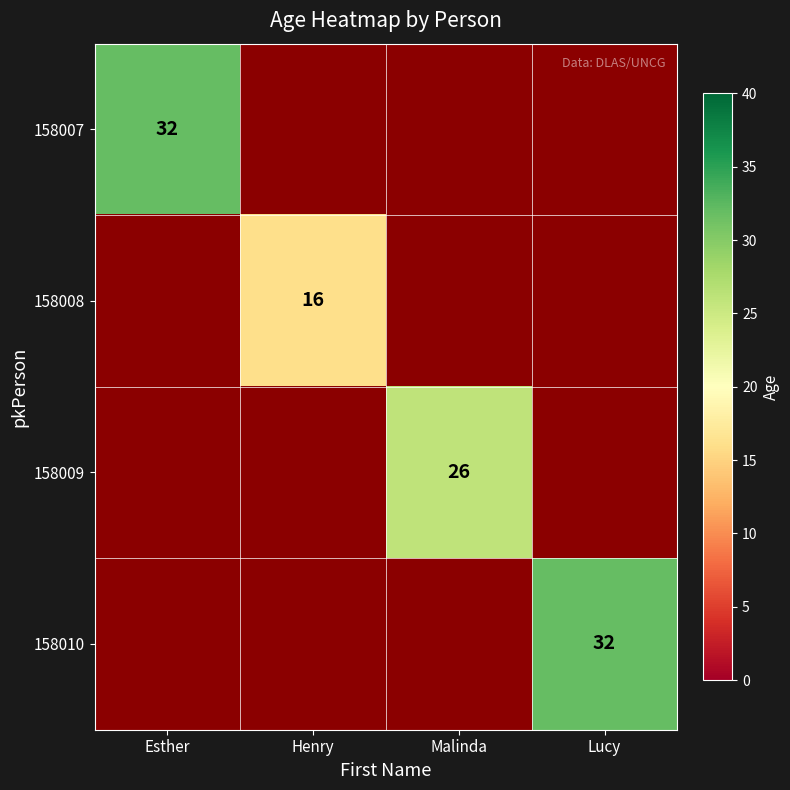

Which label corresponds to the smallest value in the chart?

Henry